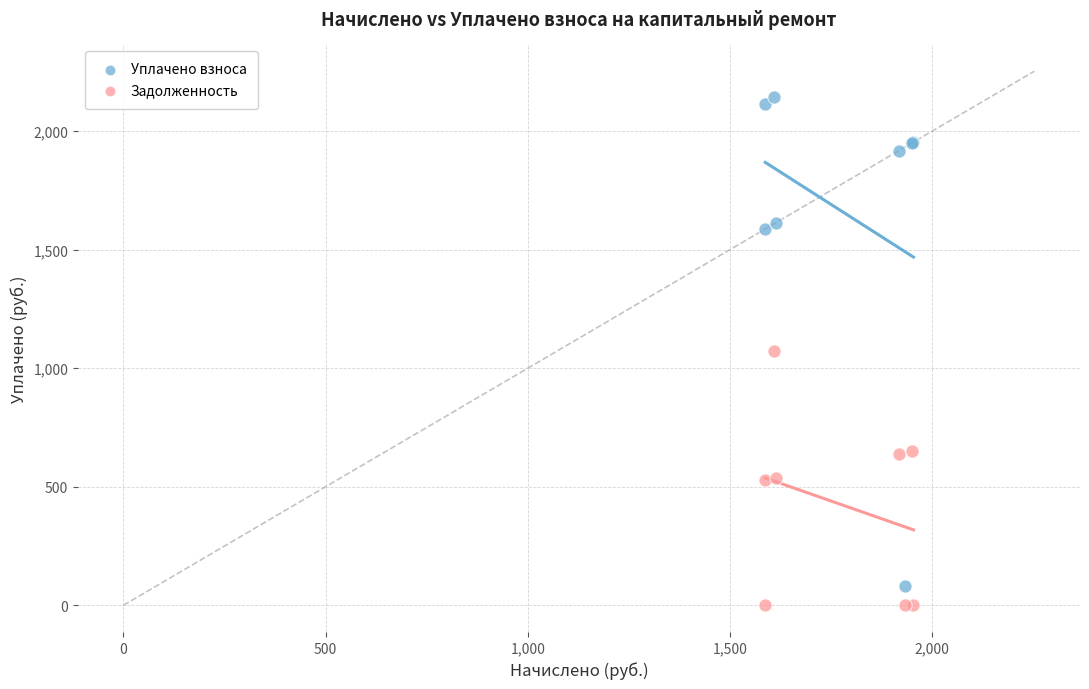

In the Уплачено взноса series, what Y value is closest to 1112?

1587.4